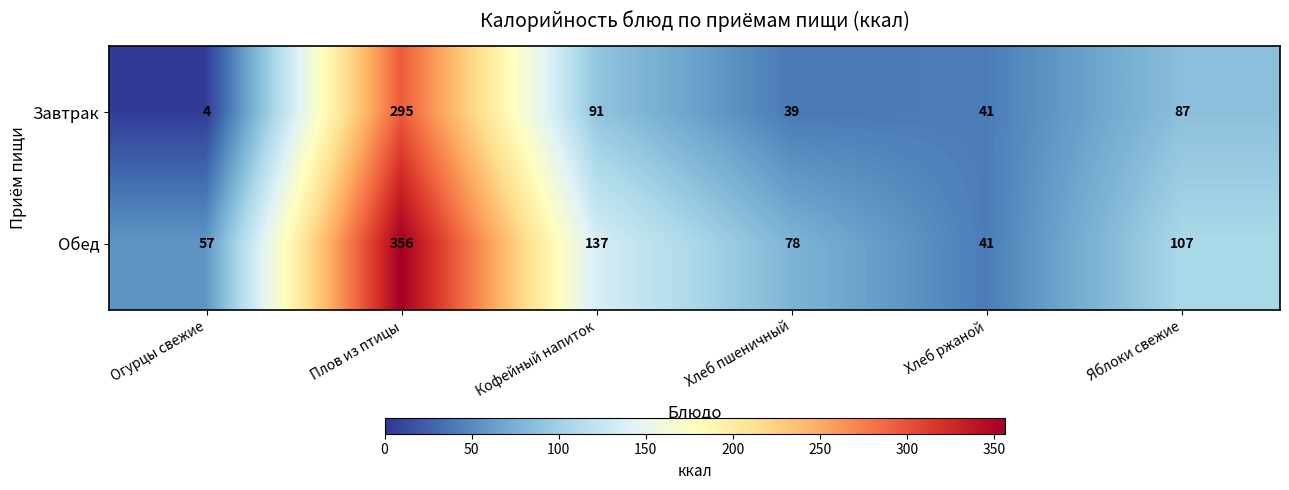

List the series in order of their peak value, lowest first.

Завтрак, Обед